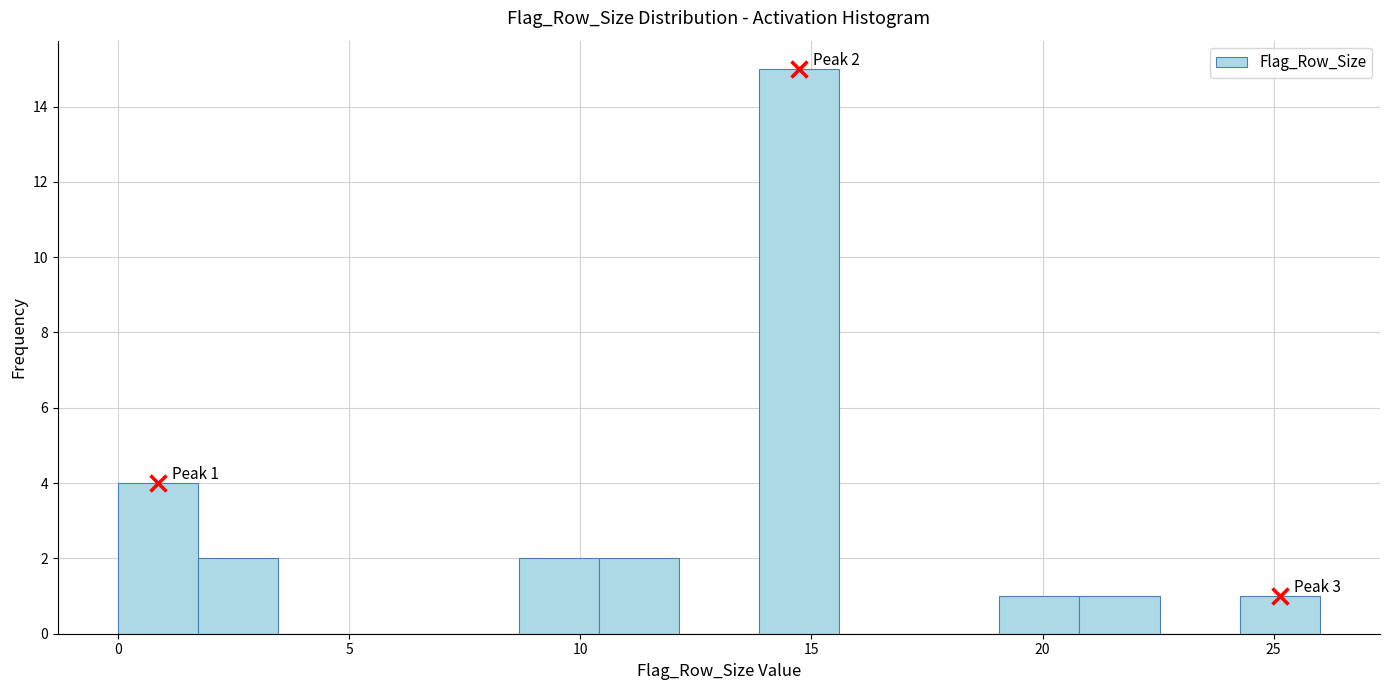

Around what value on the x-axis is the tallest bar? Give the approximate position of its centre, as read against the axis.

14.5